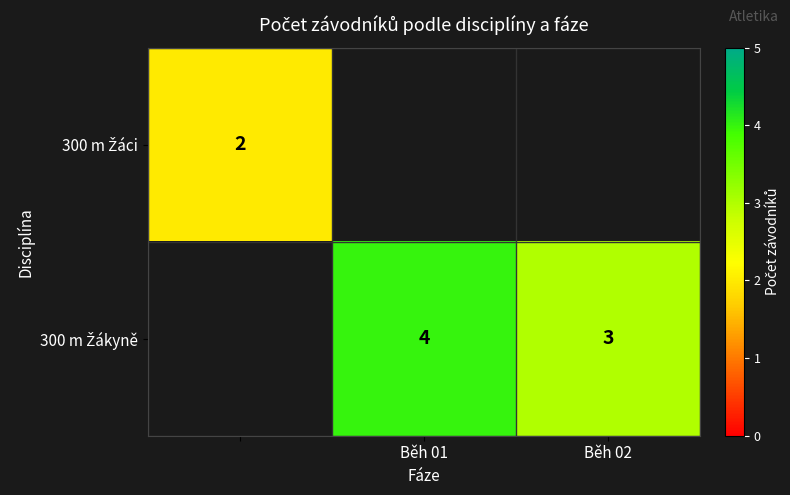

Count the 300 m Žákyně values in the range 3 to 4.

2